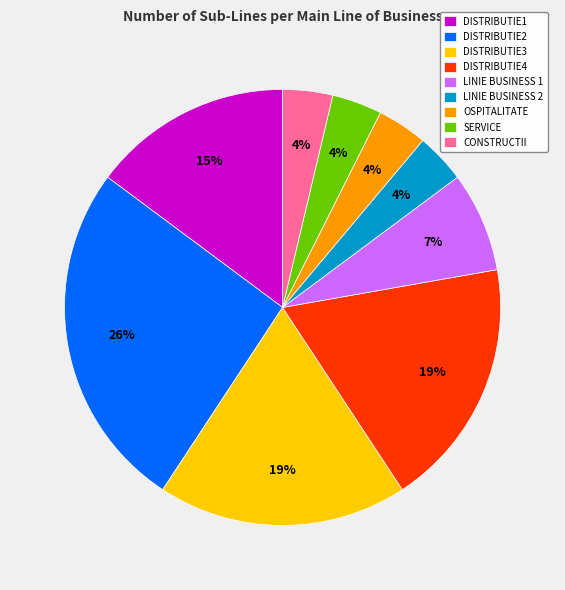

Between SERVICE and DISTRIBUTIE1, which is larger?

DISTRIBUTIE1